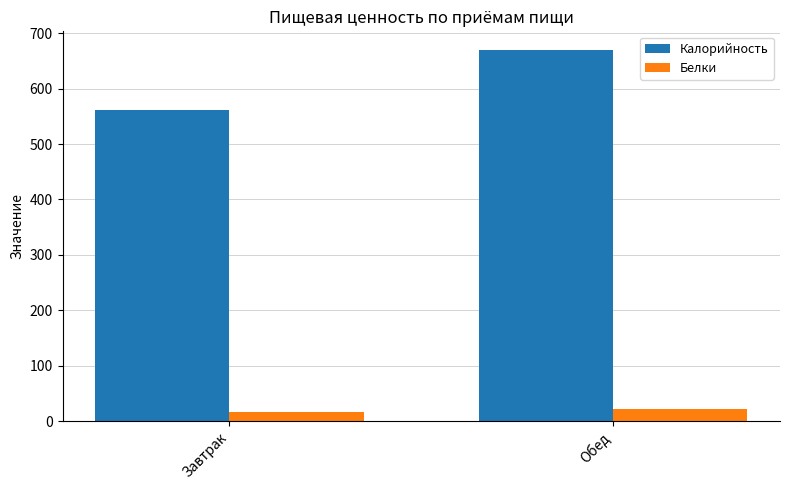

Which series has the largest total across all categories?

Калорийность